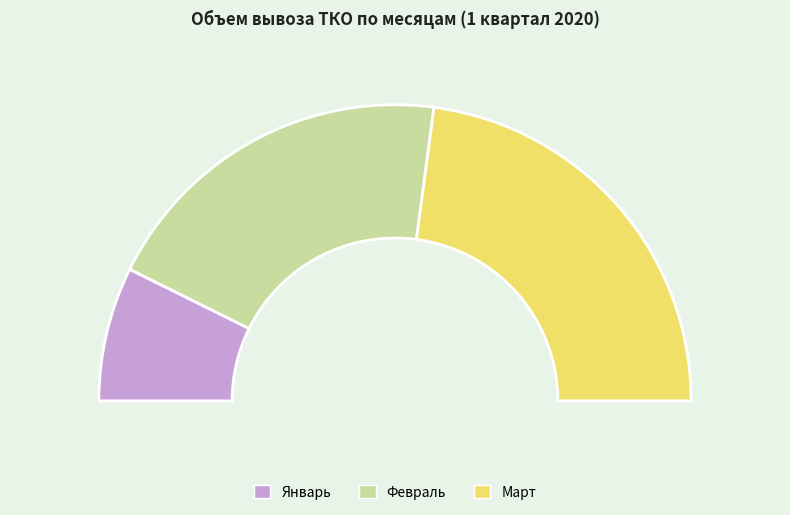

What is the smallest slice in the pie chart?

Январь (1)